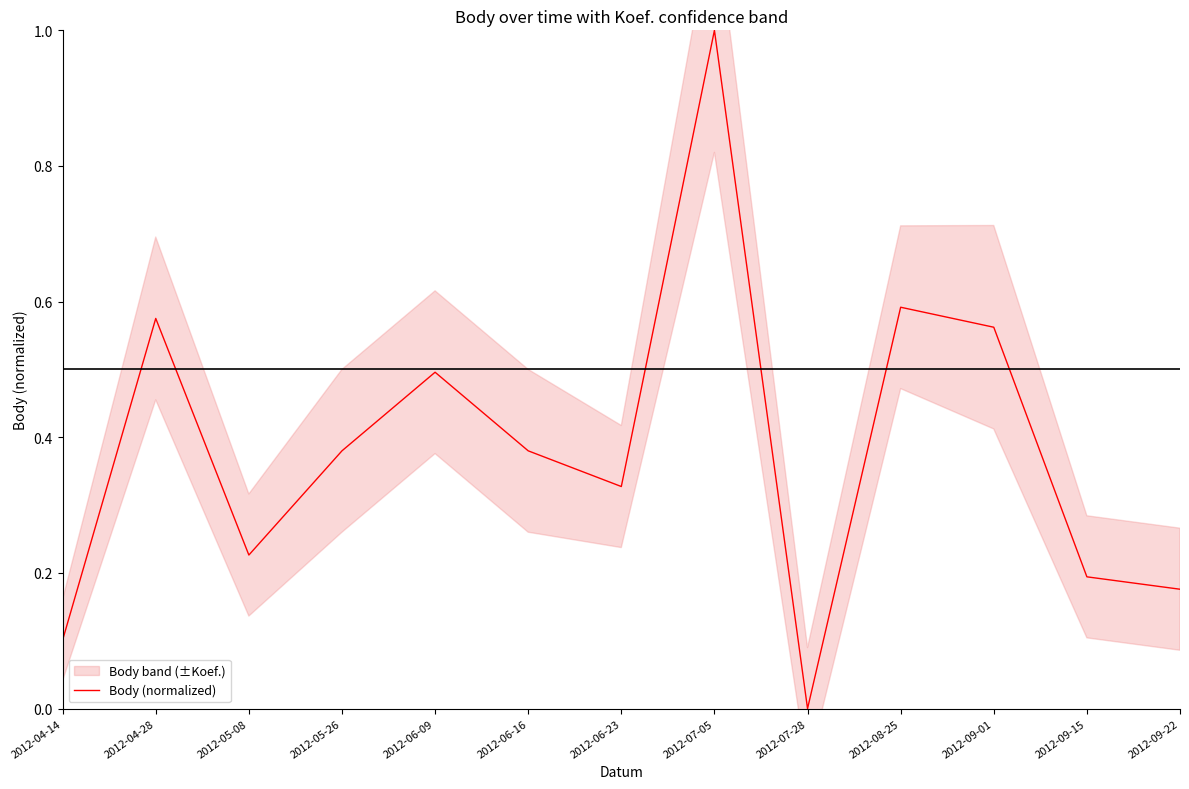

How many values are between 0 and 1?

13